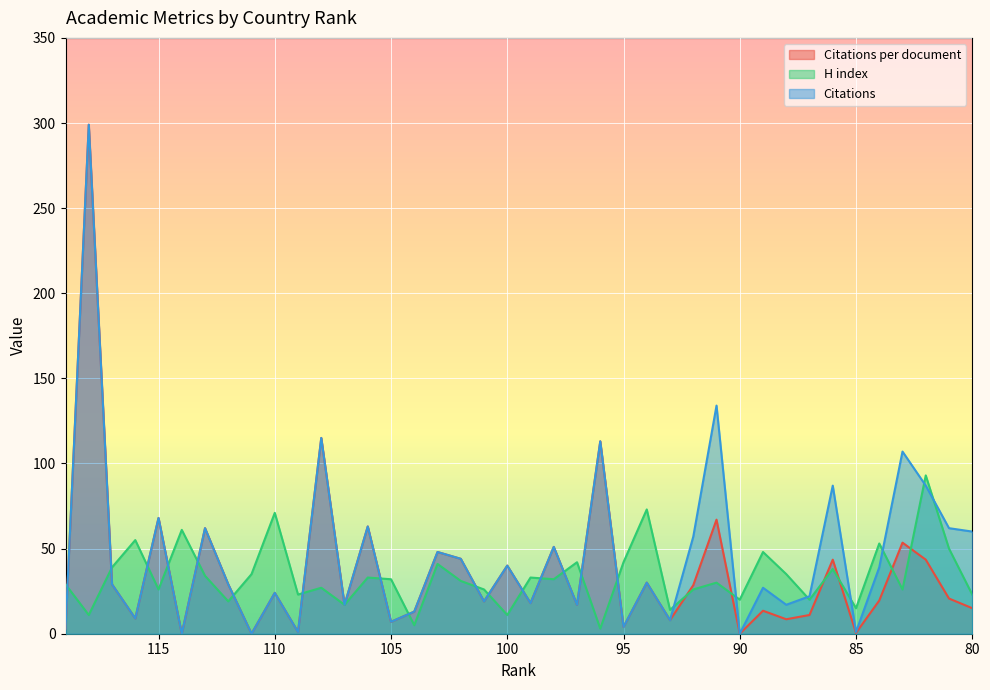

The value of H index at 106 is 33.0. True or false?

True